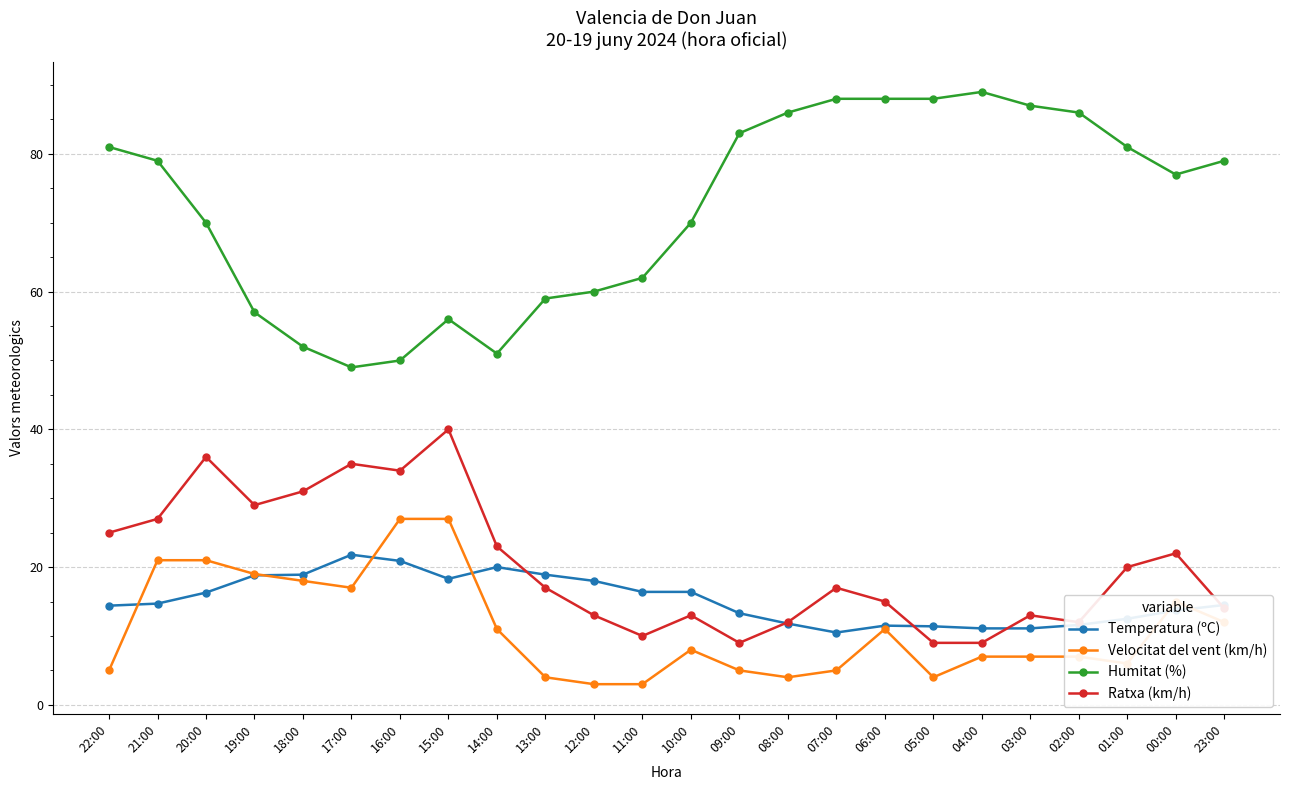

What is the highest value of the Humitat (%) series?

89.0